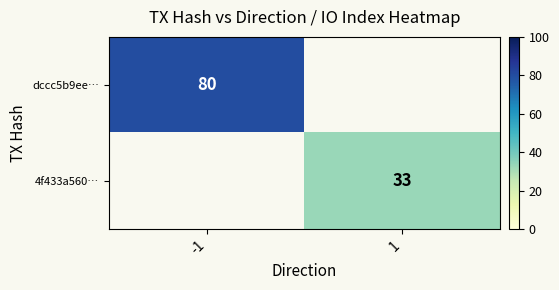

The value of dccc5b9ee… at -1 is 80. True or false?

True